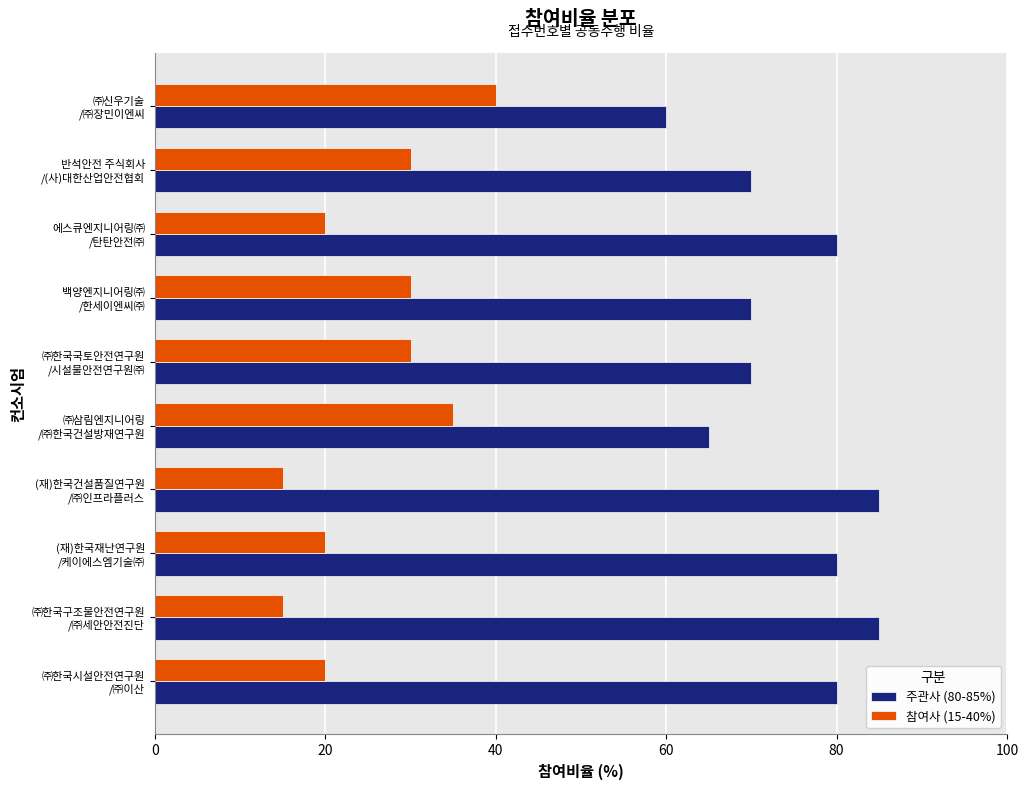

How many distinct data groups are displayed?

2